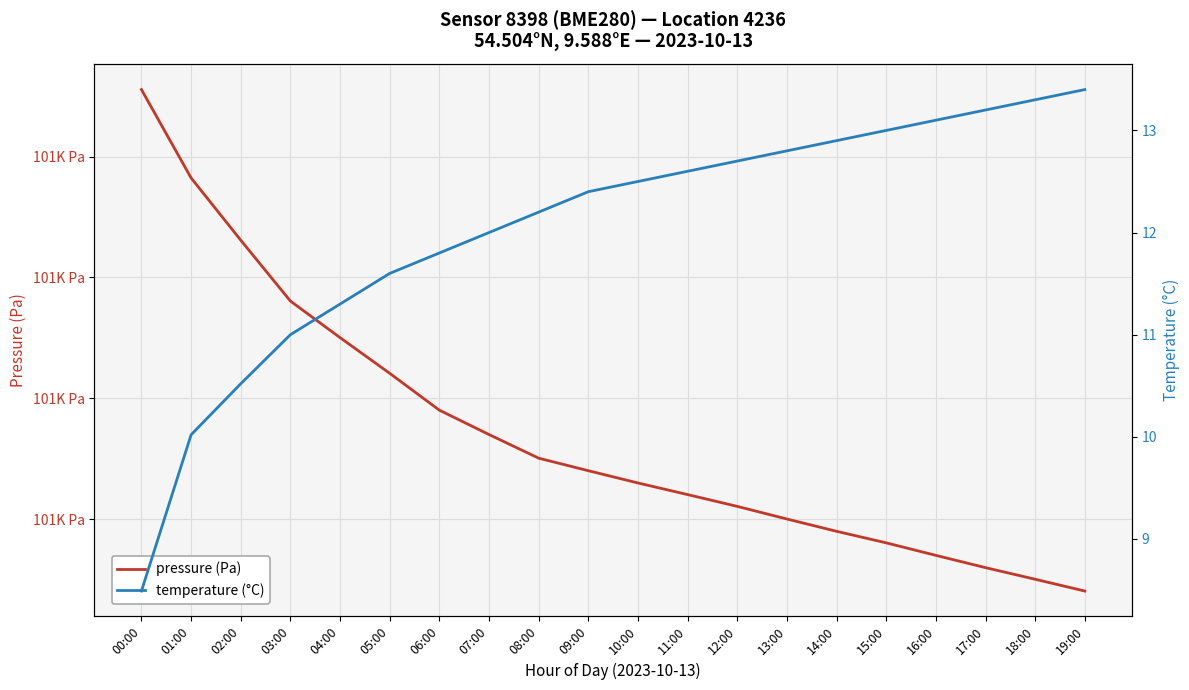

At which category is the sum across all series the highest?

00:00